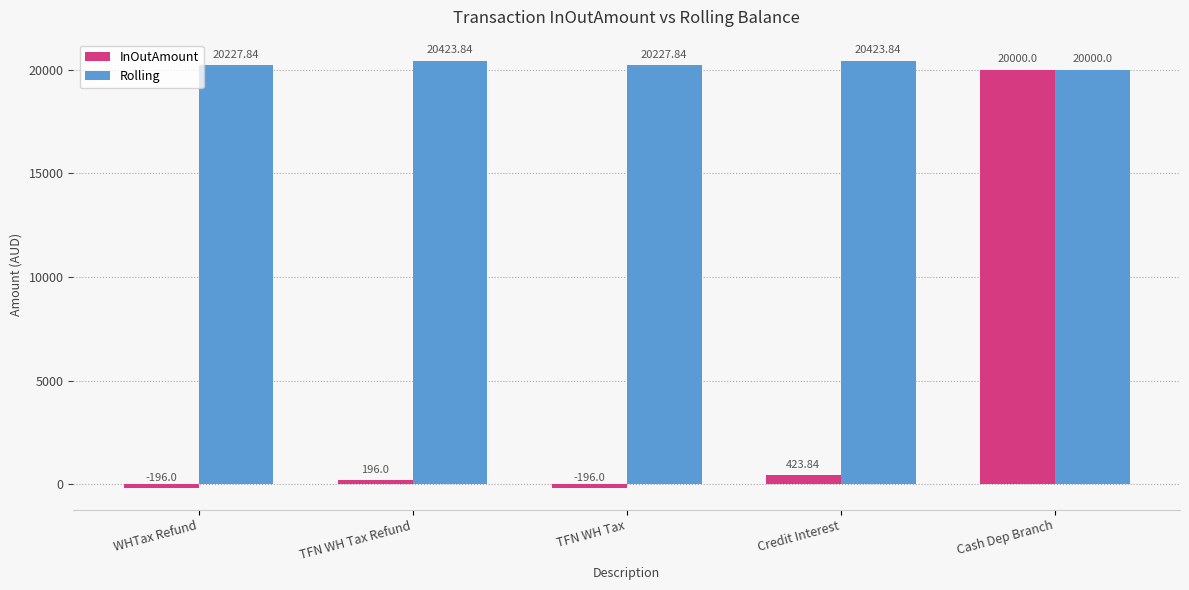

The InOutAmount series shows 20000.0 at Cash Dep Branch. True or false?

True